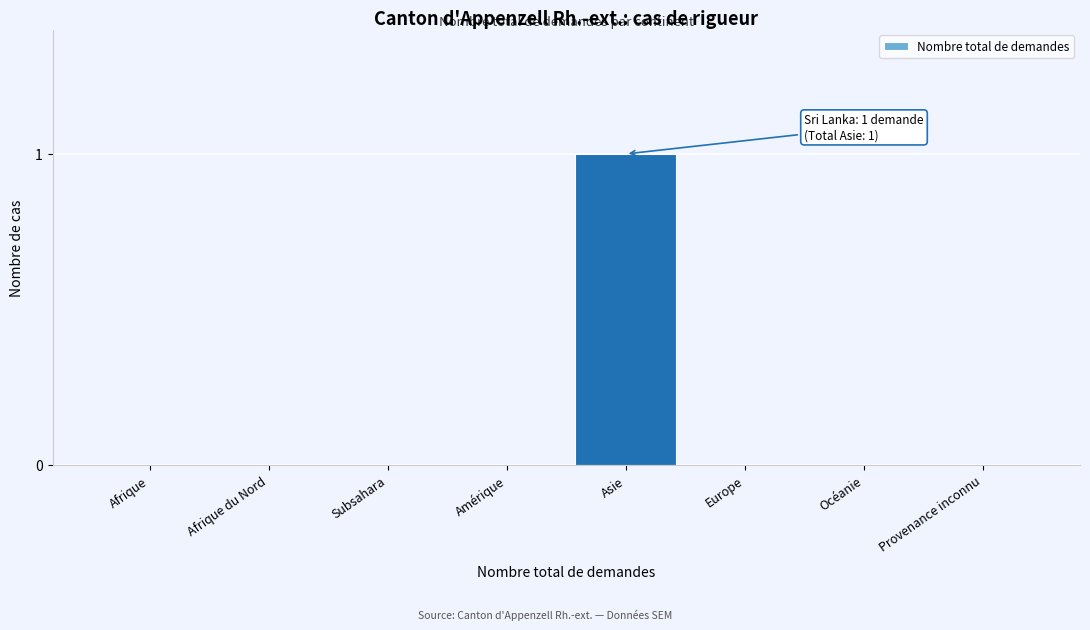

Reading left to right, extract all data points from this chart.

Afrique=0	Afrique du Nord=0	Subsahara=0	Amérique=0	Asie=1	Europe=0	Océanie=0	Provenance inconnu=0